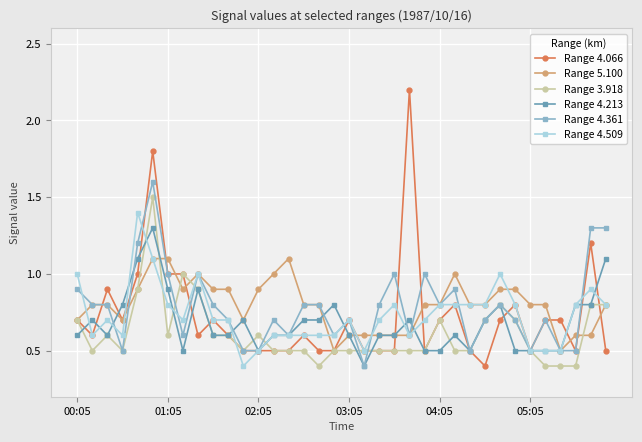

Rank the series by their maximum value, from lowest to highest.

Range 5.100, Range 4.213, Range 4.509, Range 3.918, Range 4.361, Range 4.066